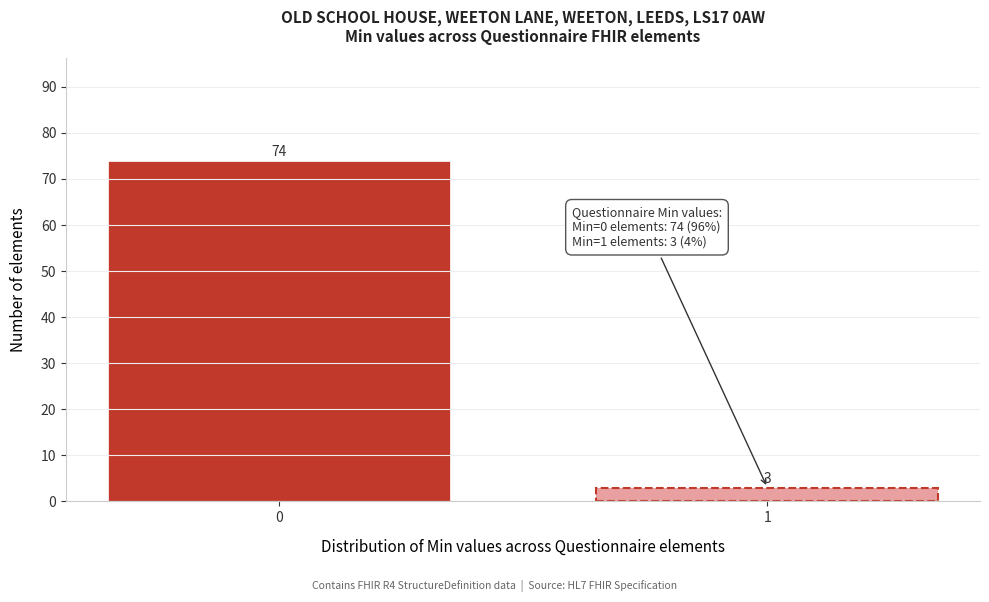

Reading left to right, list all the values displayed in this chart.

74	3